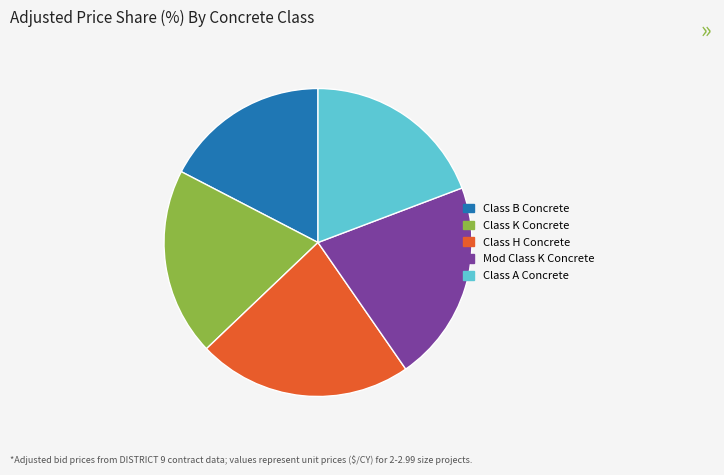

The Mod Class K Concrete slice represents 21% of the pie. True or false?

True